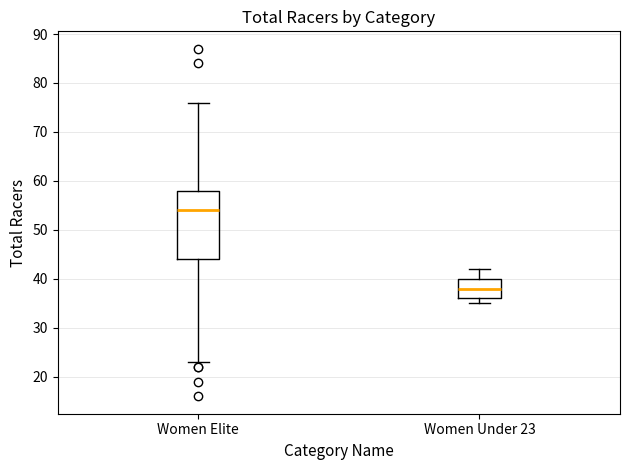

Comparing the boxes themselves (not the whiskers), which one is the tallest?

Women Elite